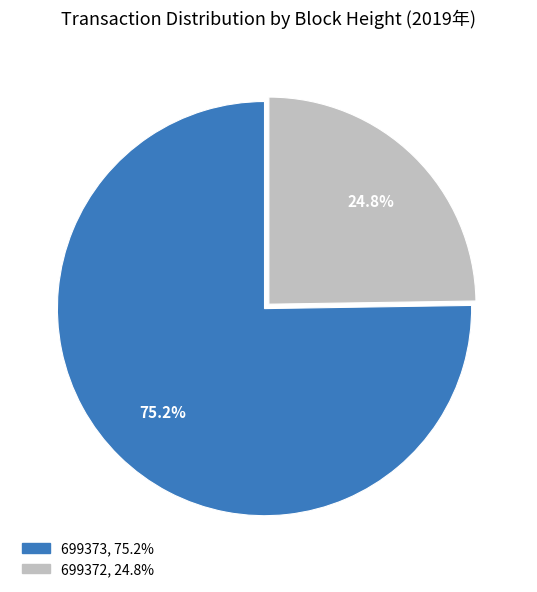

How much of the chart is everything except 699373?

24.8%